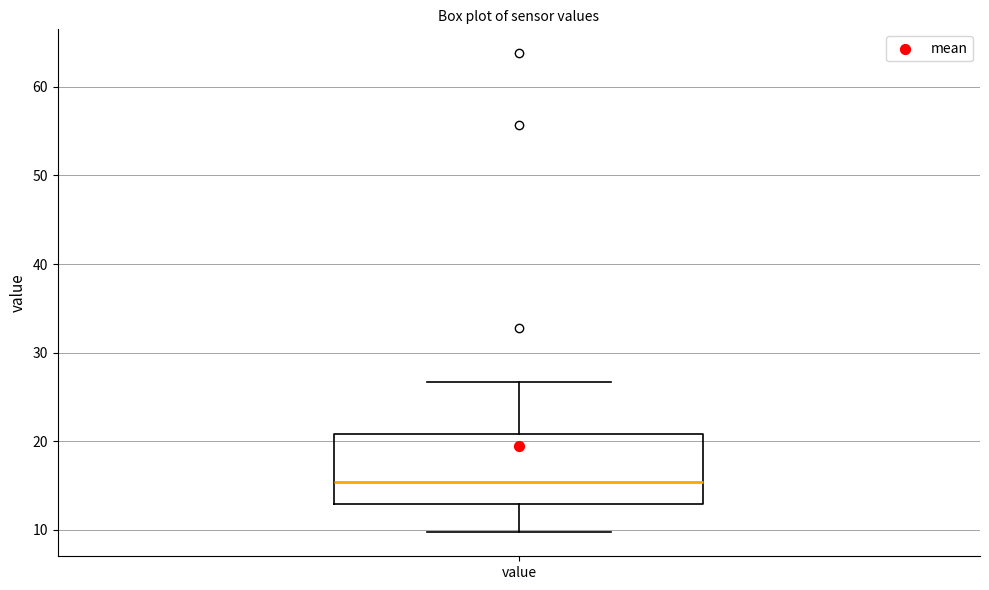

Where is the upper edge of the box for value on the y-axis? The values are not printed on the chart, so give them approximately, as read against the axis.

21